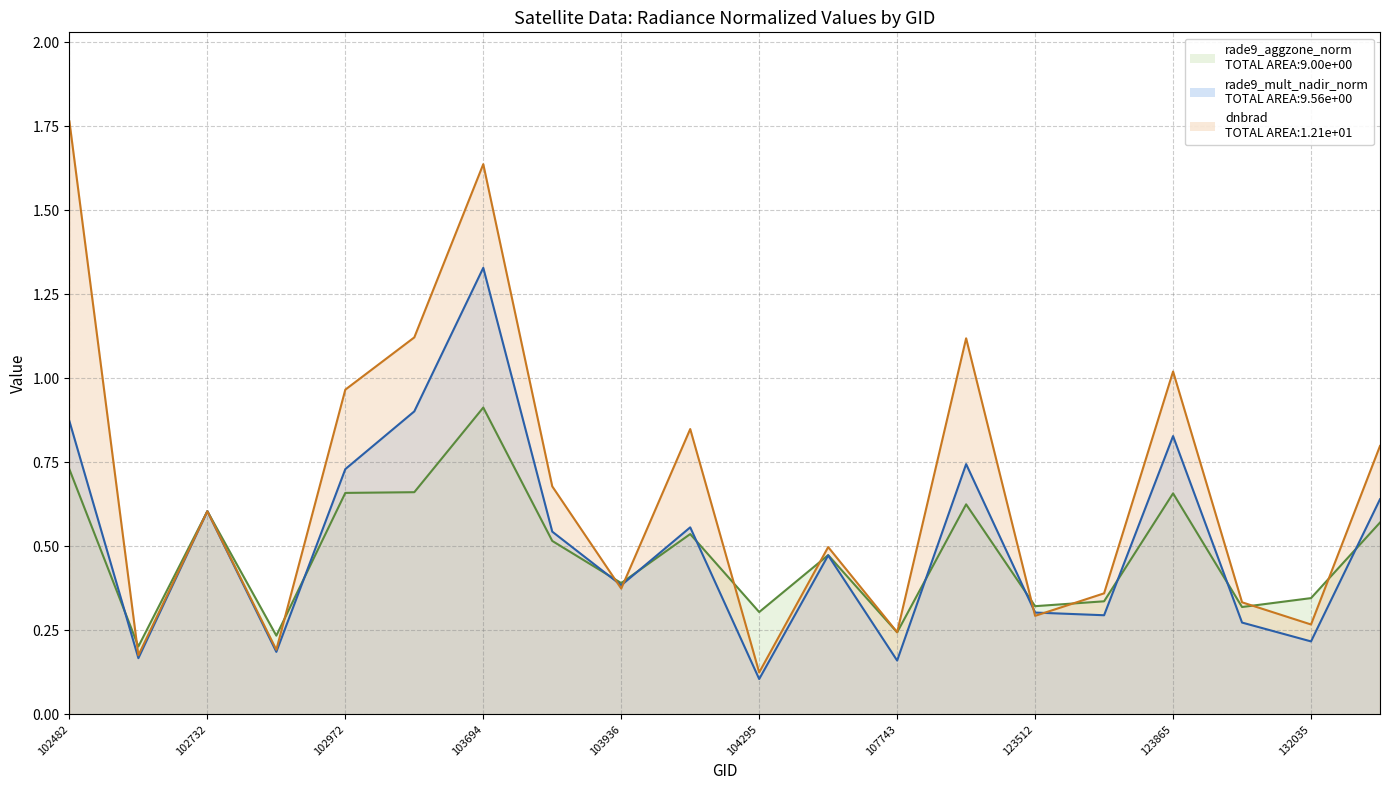

The dnbrad series shows 1.0 at 102972. True or false?

True